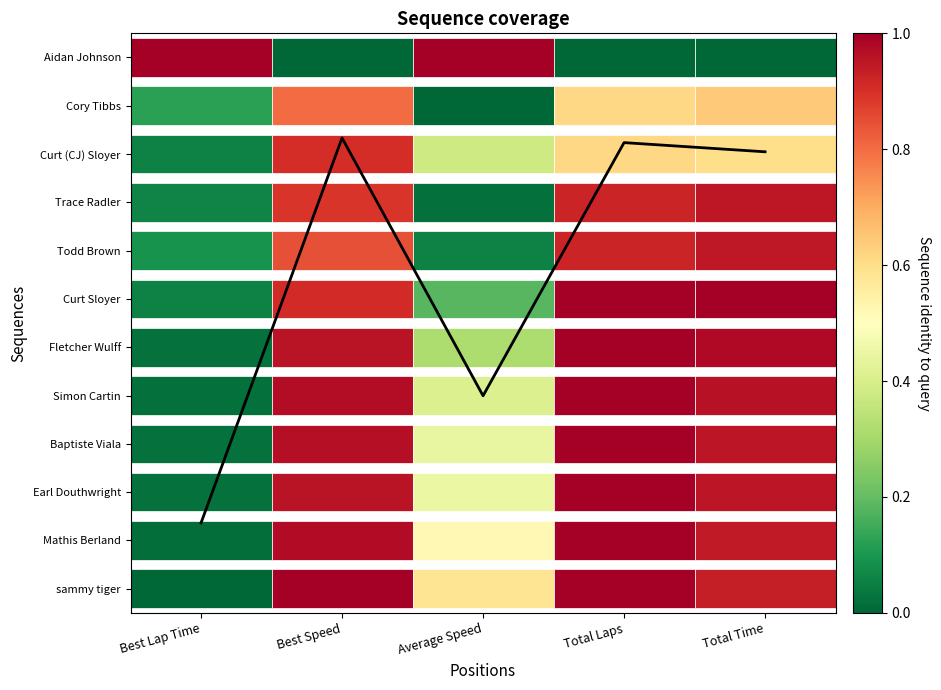

At which category does the chart reach its peak across all series?

Best Speed